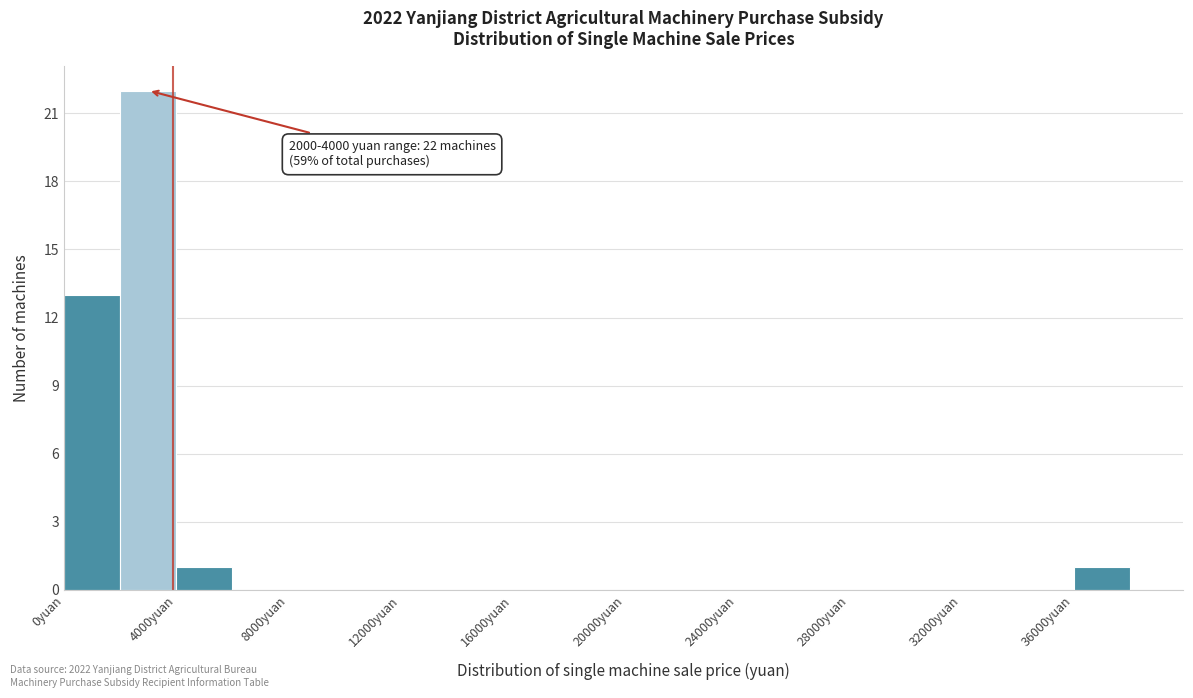

Which range on the x-axis has the tallest bar?

2000 to 4000